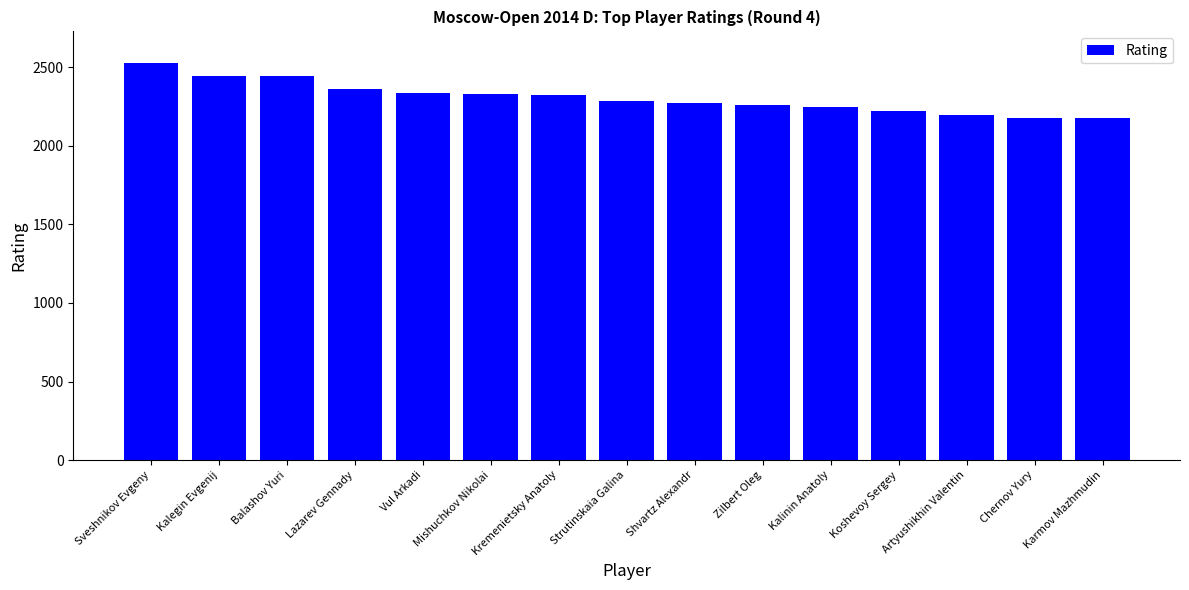

What is the average value?

2307